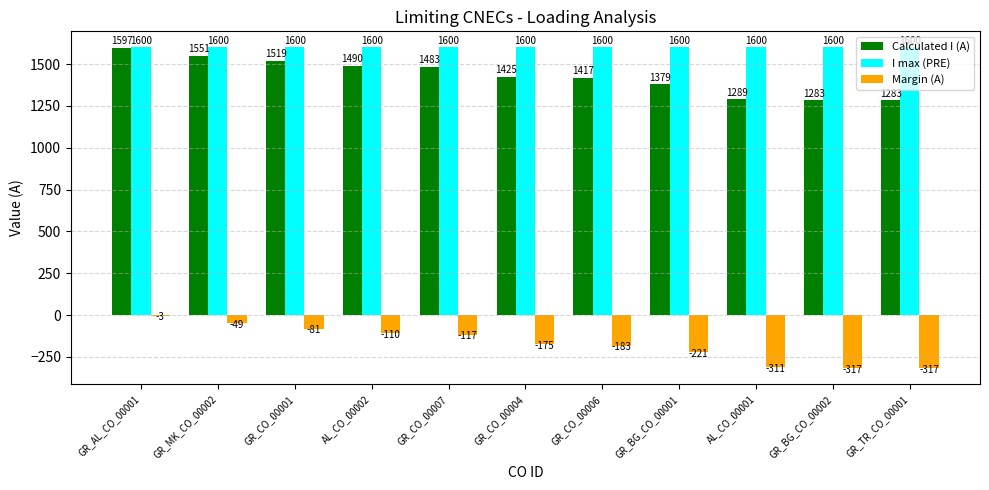

What value does the Margin (A) series have at GR_CO_00001?

-81